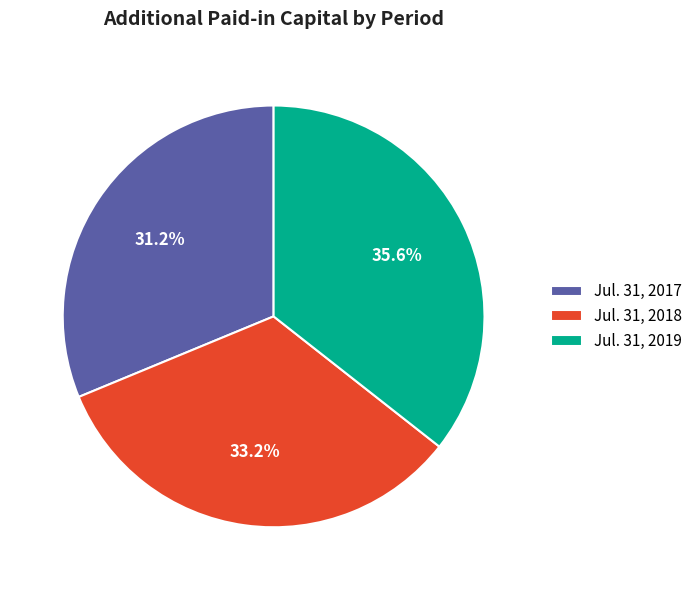

Do Jul. 31, 2019 and Jul. 31, 2018 together represent more than half of the pie?

Yes